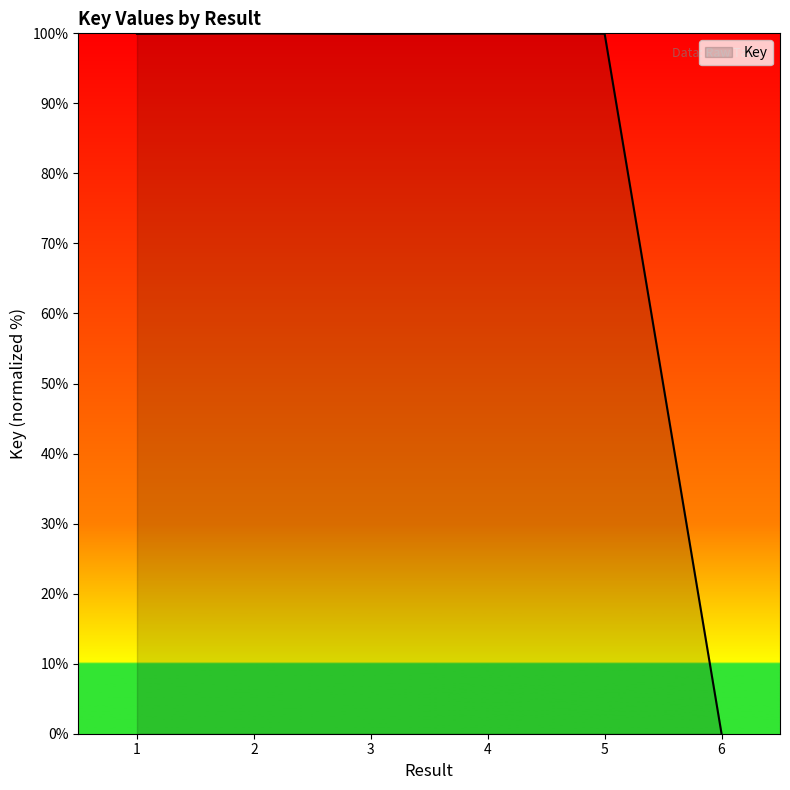

What is the ratio of the value at 2 to the value at 5?

1.0